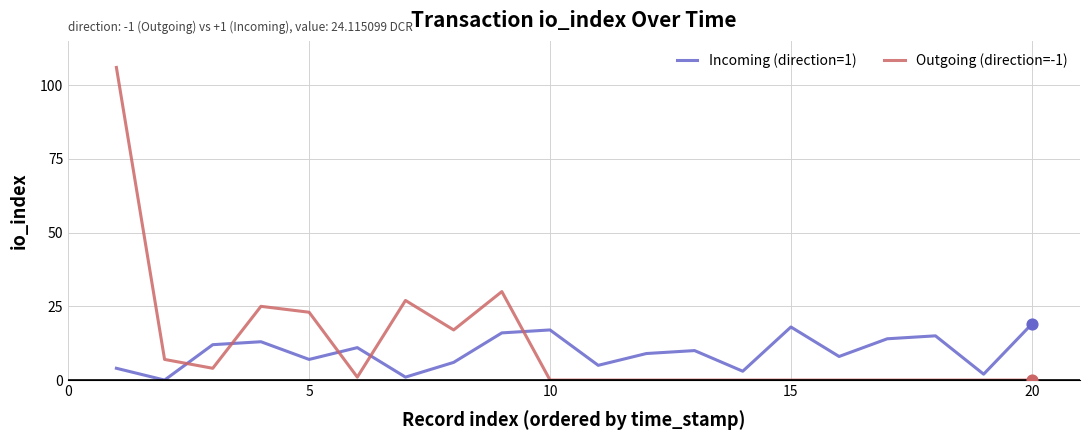

After their last crossing, which series has the higher values: Incoming (direction=1) or Outgoing (direction=-1)?

Incoming (direction=1)